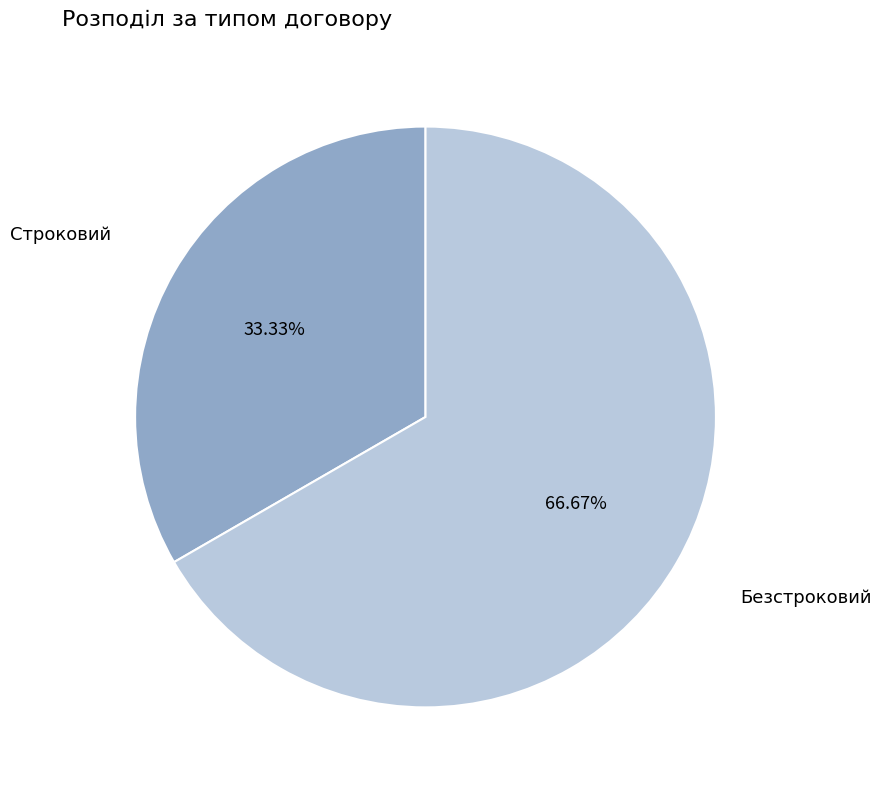

Approximately how many times larger is the value at Безстроковий compared to Строковий?

2.0